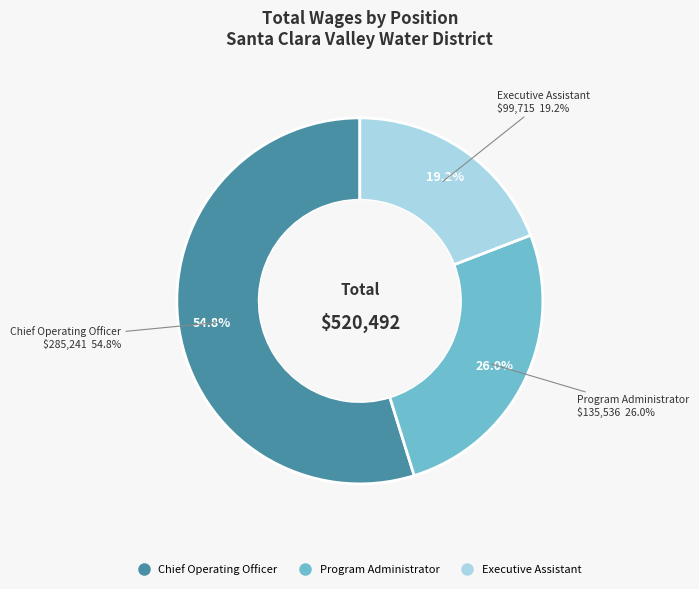

To the nearest percent, what percentage of the pie is Program Administrator?

26%